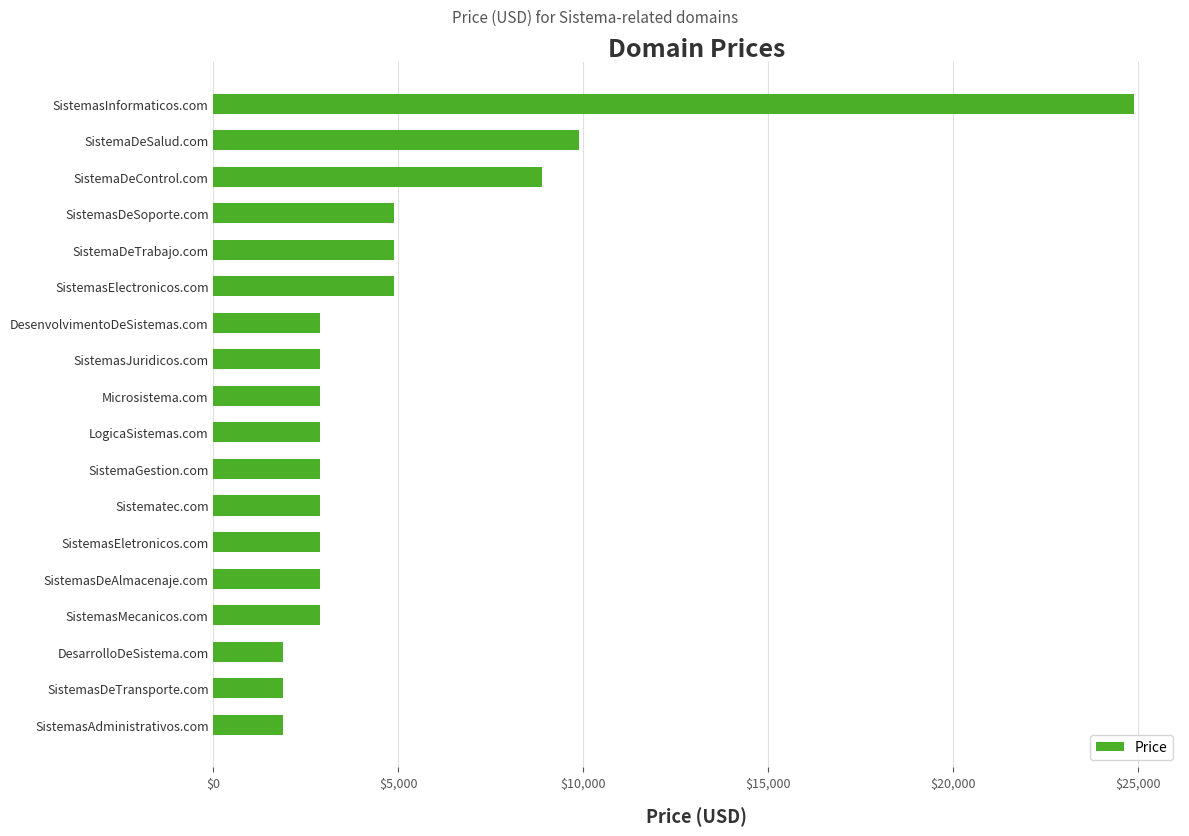

Which category has the highest value across all series?

SistemasInformaticos.com